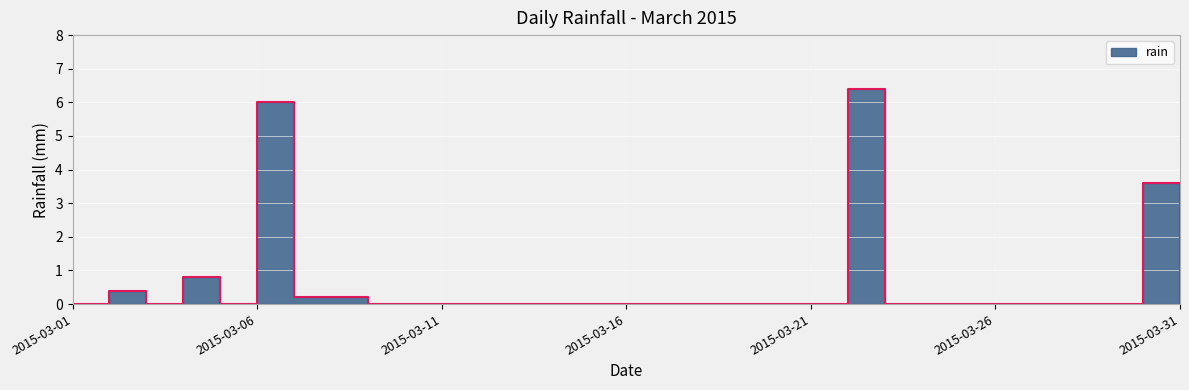

Which label corresponds to the smallest value in the chart?

2015-03-01